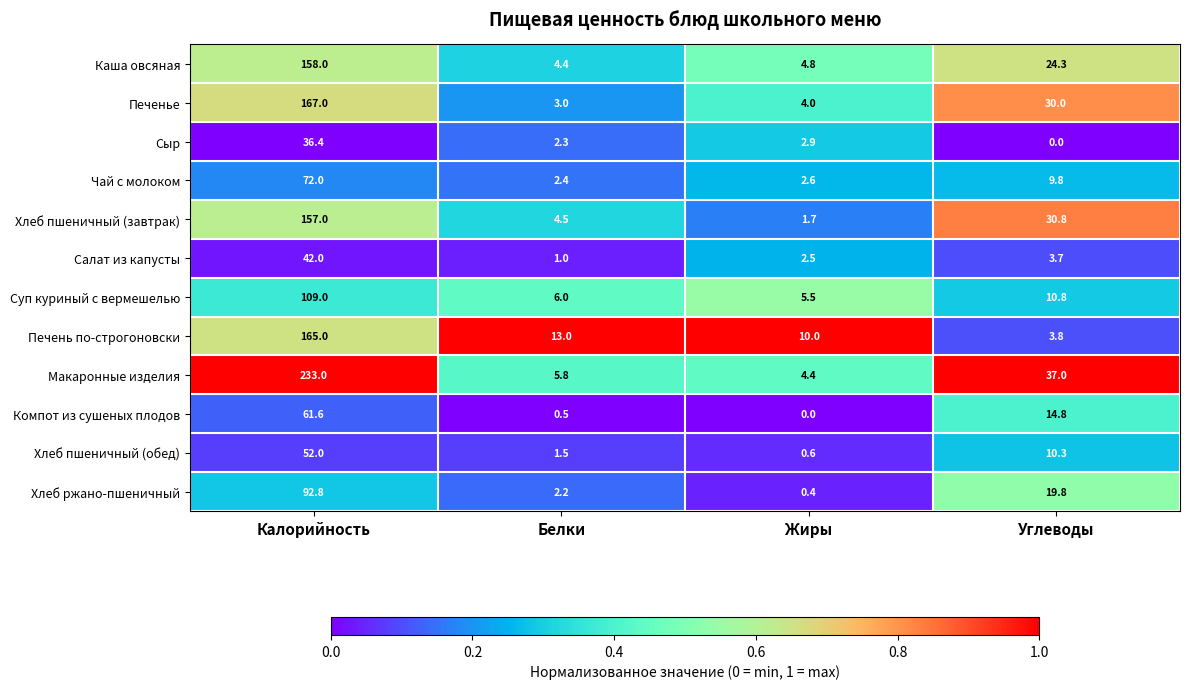

What is the spread (max minus min) of values at Углеводы?

37.0